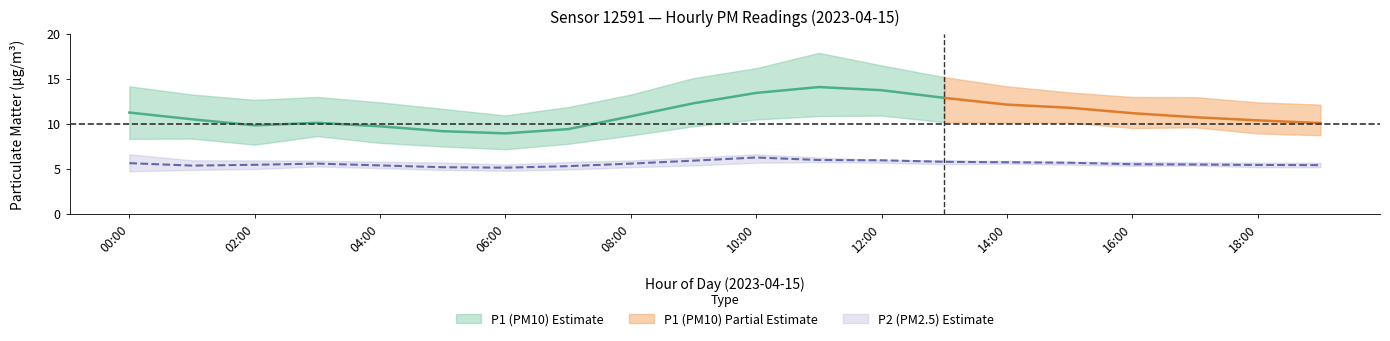

In P1_upper, how many points are higher than both neighbors (excluding endpoints)?

2